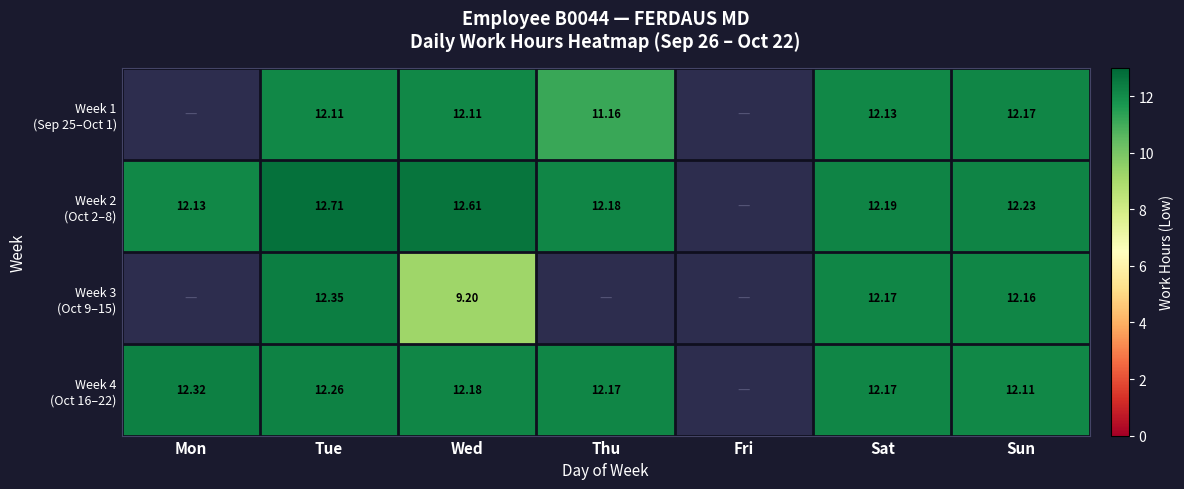

The Week 2 (Oct 2–8) series shows 12.1 at Mon. True or false?

True